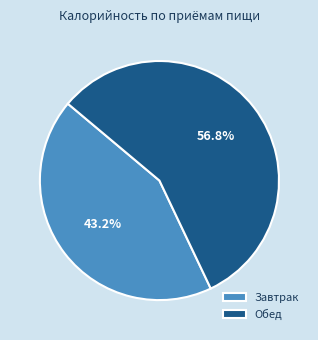

To the nearest percent, what is the difference between the largest and smallest slice percentages?

14%